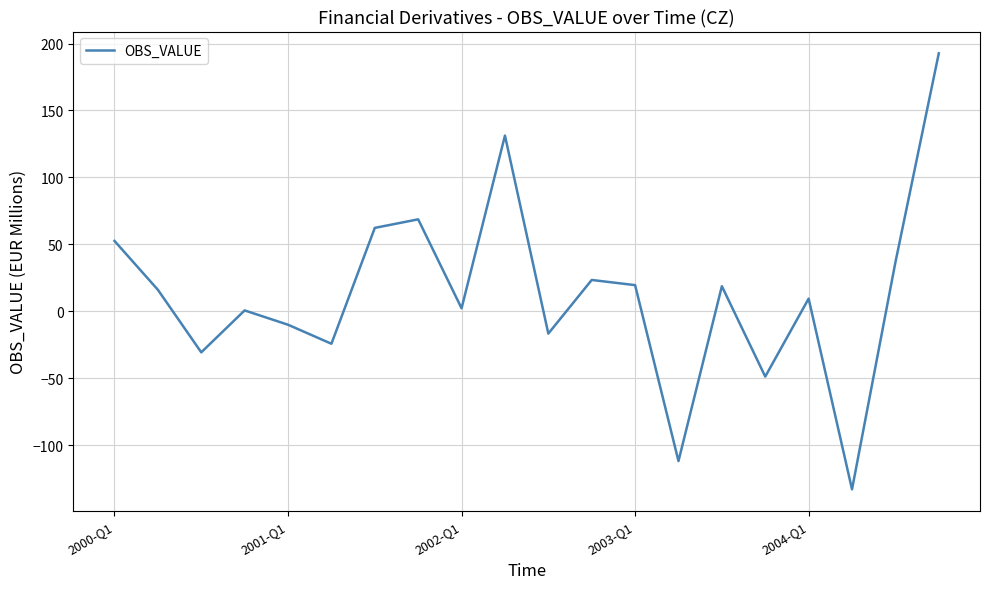

What is the maximum value shown in the chart?

192.7